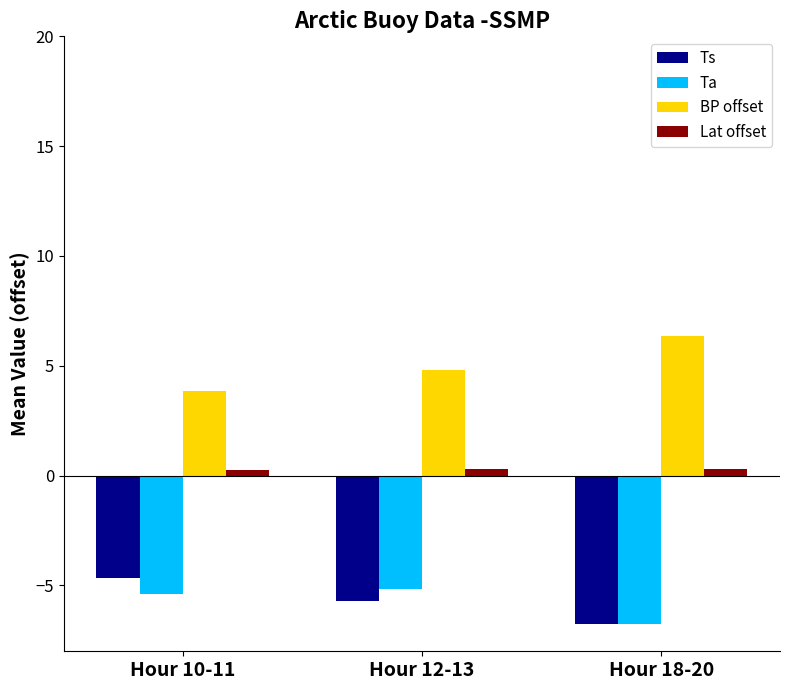

True or false: Lat offset has a value of 0.3 at Hour 12-13.

True